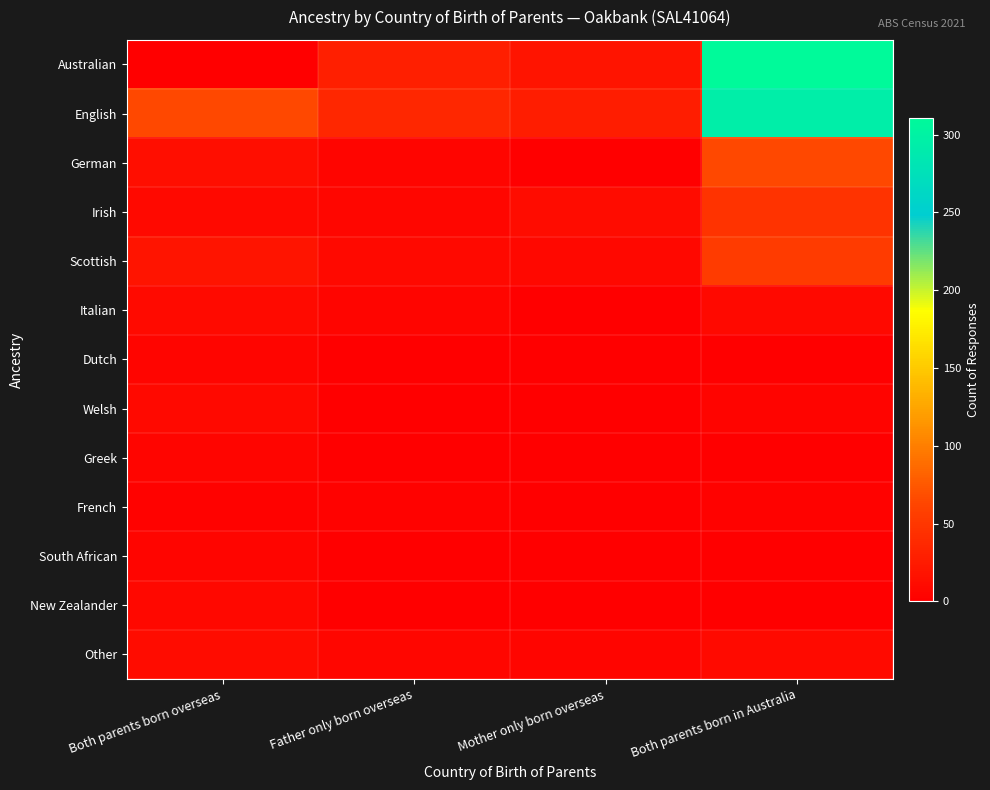

Which series has the widest spread of values?

Australian